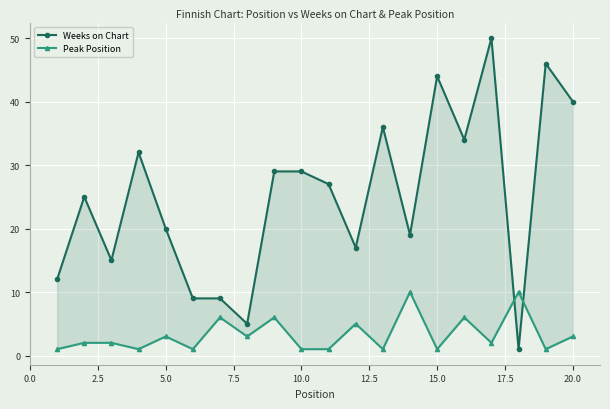

What is the greatest value displayed?

50